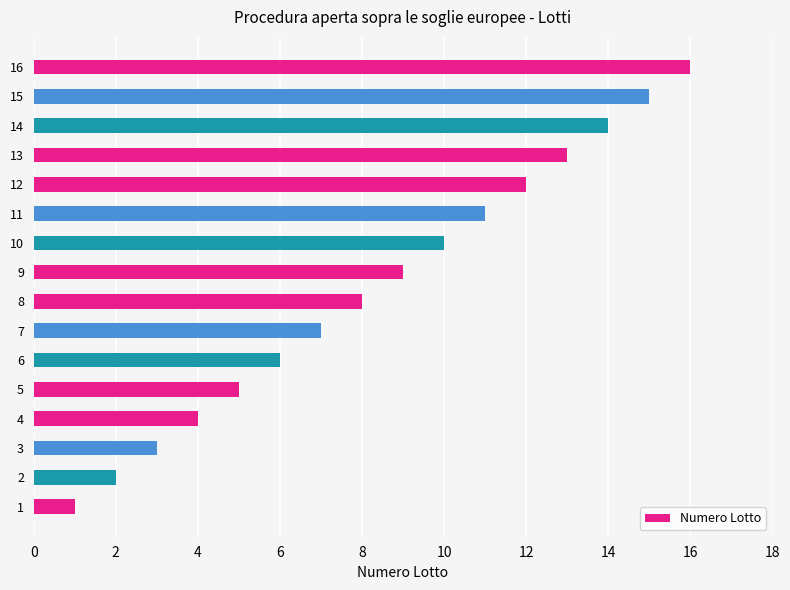

What is the difference between the second highest and second lowest values?

13